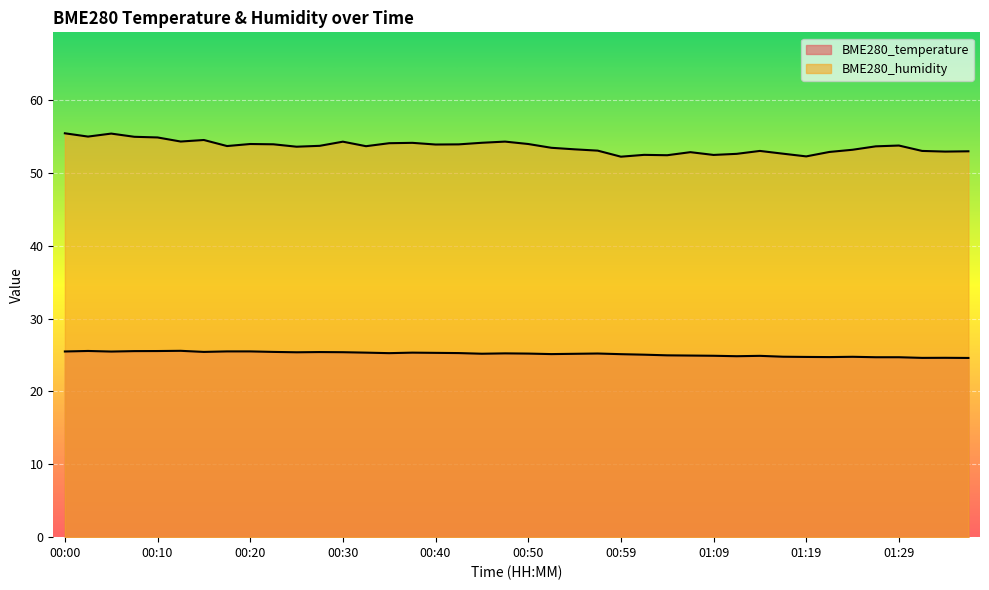

Reading right to left, what are all the values shown in this chart?

BME280_temperature: 24.6	24.6	24.6	24.7	24.7	24.8	24.7	24.7	24.8	24.9	24.8	24.9	24.9	25.0	25.1	25.1	25.2	25.2	25.1	25.2	25.2	25.2	25.3	25.3	25.3	25.3	25.3	25.4	25.4	25.4	25.4	25.5	25.5	25.4	25.6	25.6	25.5	25.5	25.6	25.5
BME280_humidity: 53.0	52.9	53.0	53.8	53.6	53.2	52.9	52.3	52.6	53.0	52.6	52.5	52.9	52.4	52.5	52.2	53.1	53.2	53.5	54.0	54.3	54.1	53.9	53.9	54.1	54.1	53.7	54.3	53.7	53.6	53.9	54.0	53.7	54.5	54.3	54.9	55.0	55.4	55.0	55.4